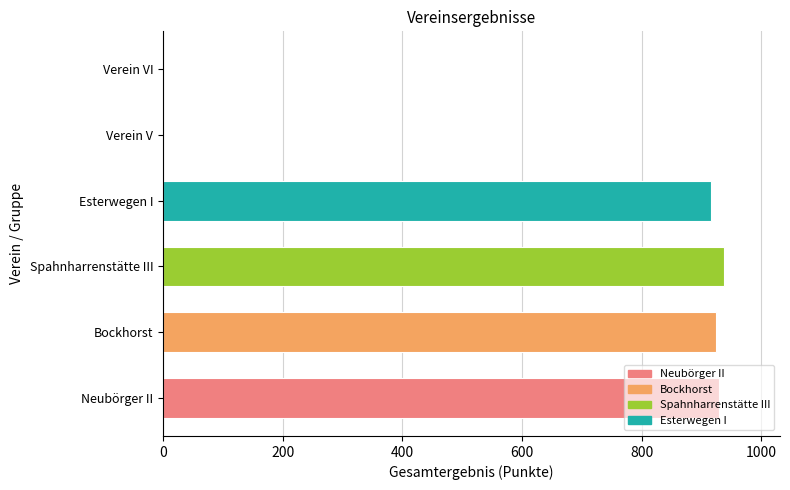

What is the maximum value shown in the chart?

937.2